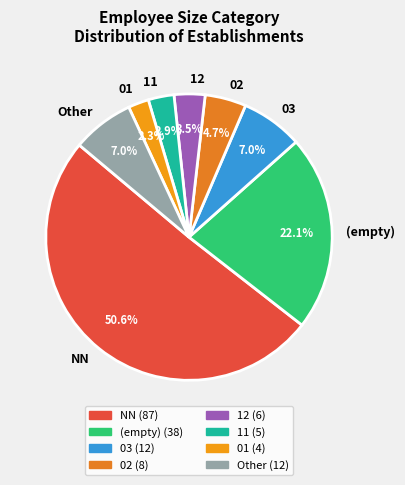

What percentage is the NN slice, to the nearest percent?

51%